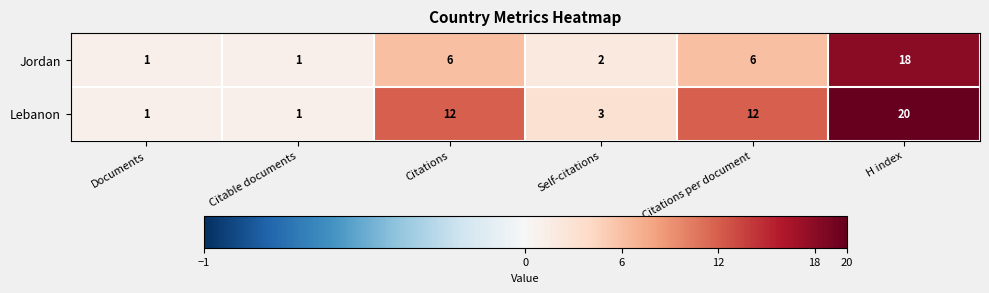

Which series has the widest spread of values?

Lebanon